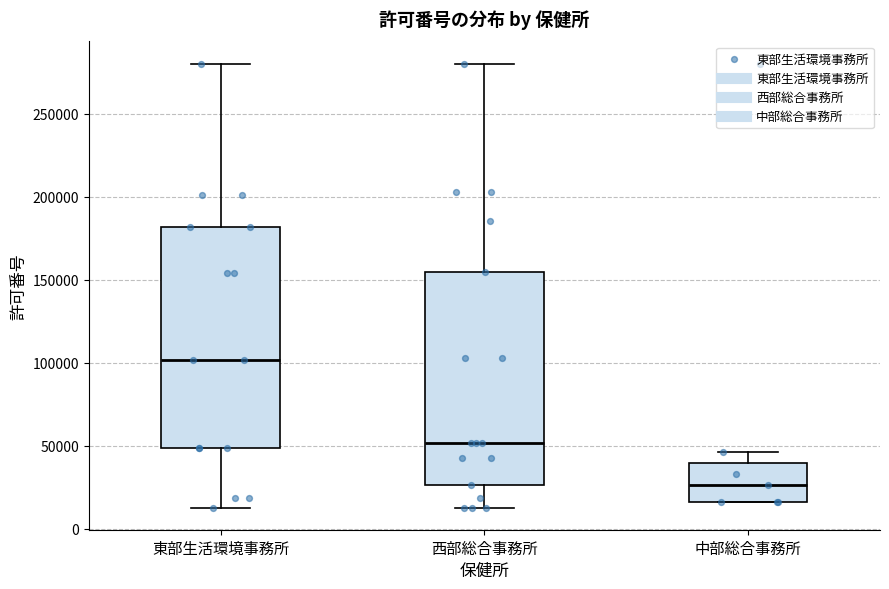

Reading left to right, read every box against the y-axis: the position of its median line, the range the box covers, and the ends of its whiskers. The values are not printed on the chart, so give them approximately, as read against the axis.

東部生活環境事務所: median 100000, box 50000 to 180000, whiskers 15000 to 280000
西部総合事務所: median 50000, box 25000 to 155000, whiskers 15000 to 280000
中部総合事務所: median 25000, box 15000 to 40000, whiskers 15000 to 45000